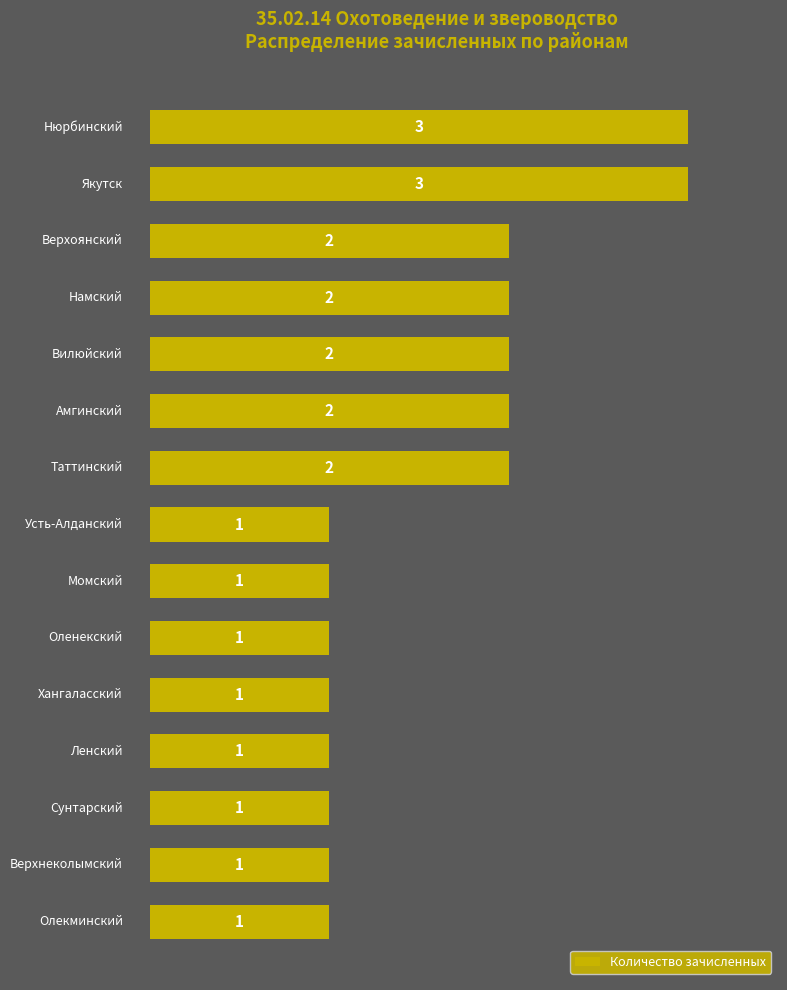

How many values are between 1 and 2?

13